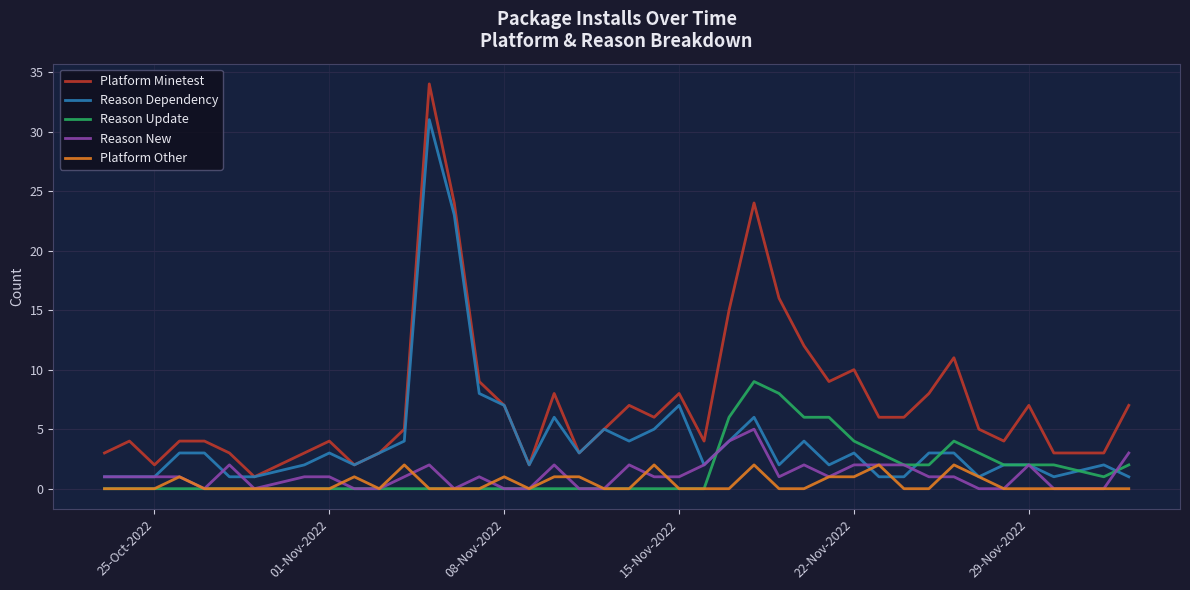

True or false: Reason Update and Platform Minetest intersect in this chart.

False